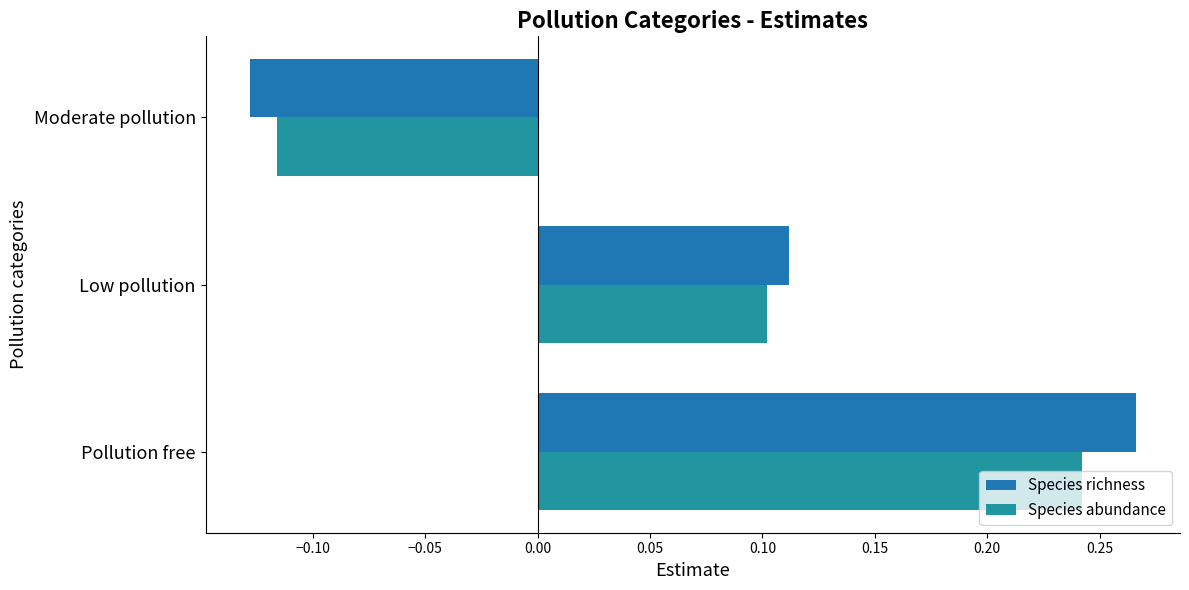

What is the average value of the Species abundance series?

0.1